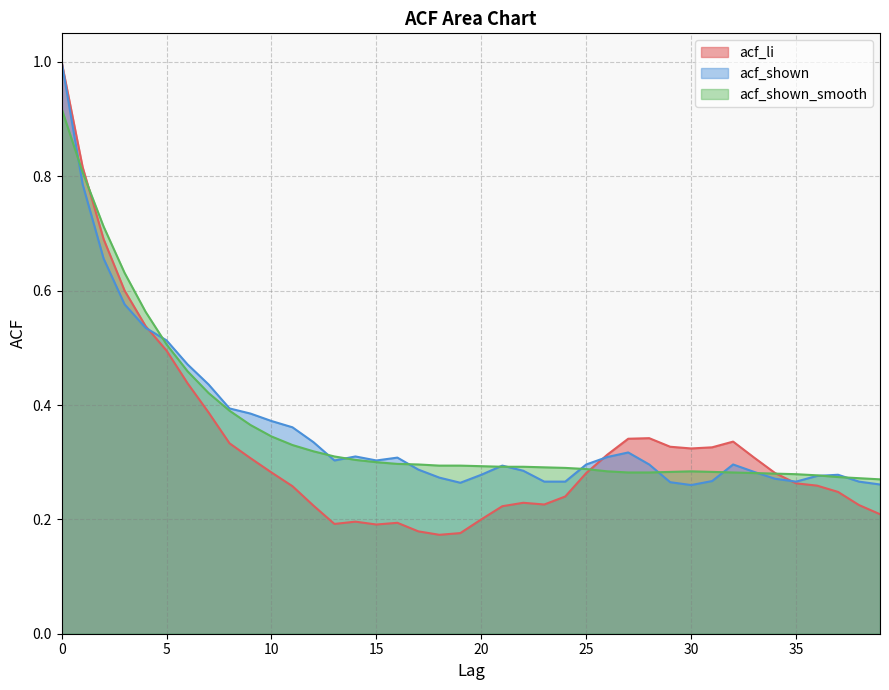

Between 16 and 11, which is larger?

11